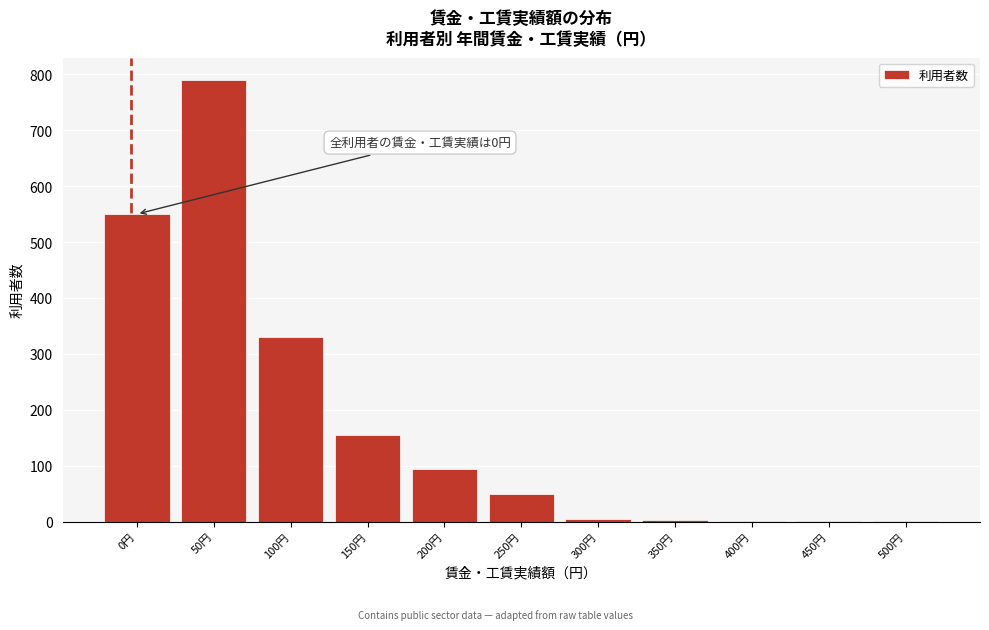

The value at 250円 is 79. True or false?

False